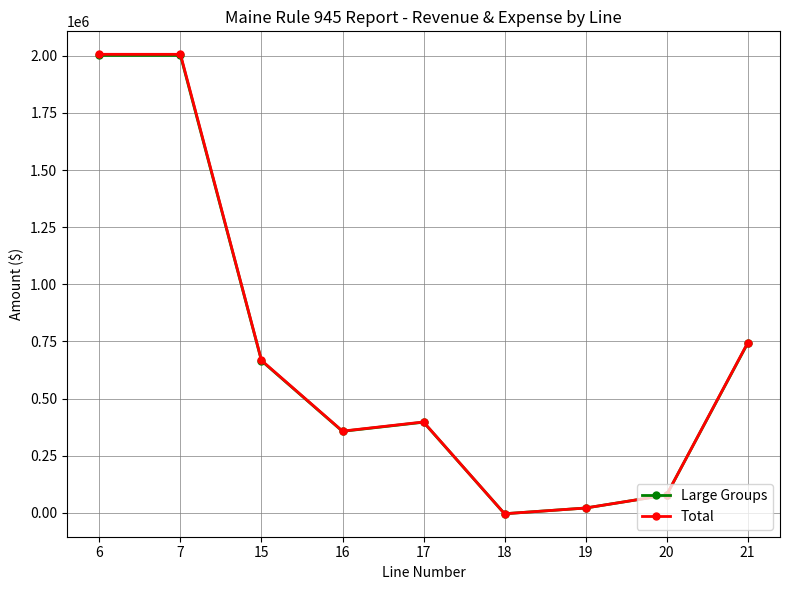

At which category does Total reach its first local valley?

16